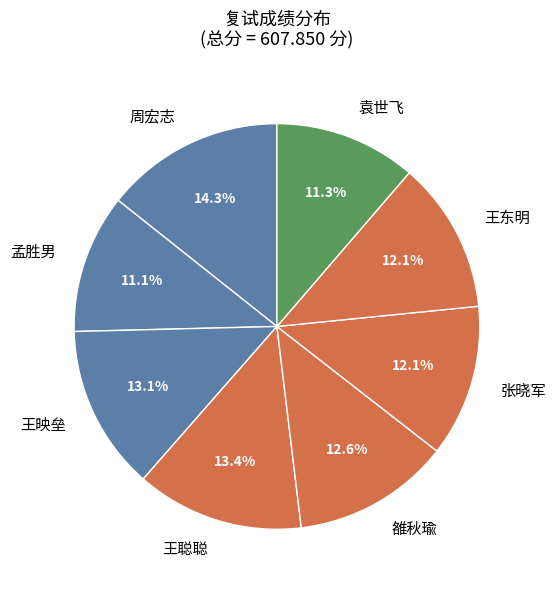

To the nearest percent, what is the average slice percentage?

12%